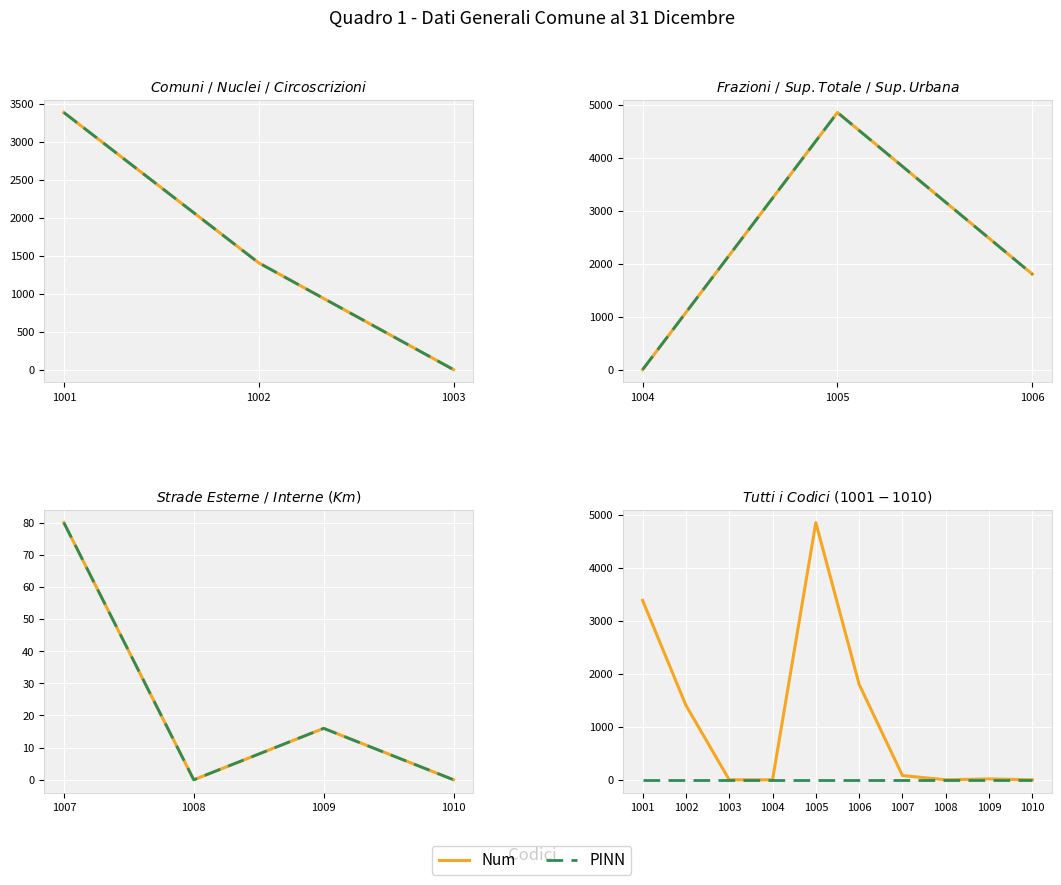

Count the number of data series in this chart.

2